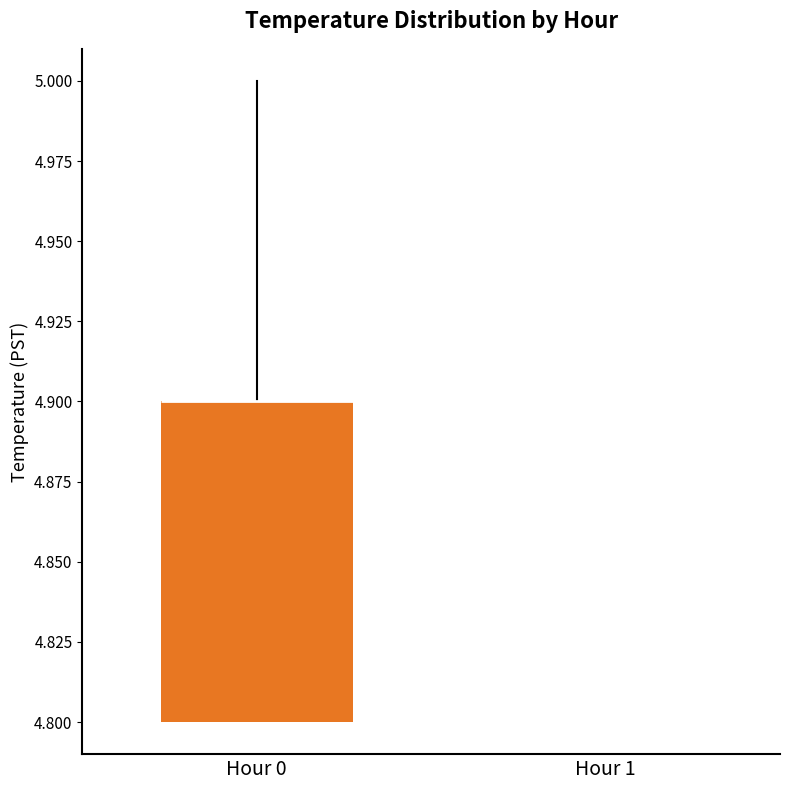

Where does the upper whisker of the box for Hour 0 end on the y-axis? The values are not printed on the chart, so give them approximately, as read against the axis.

5.0